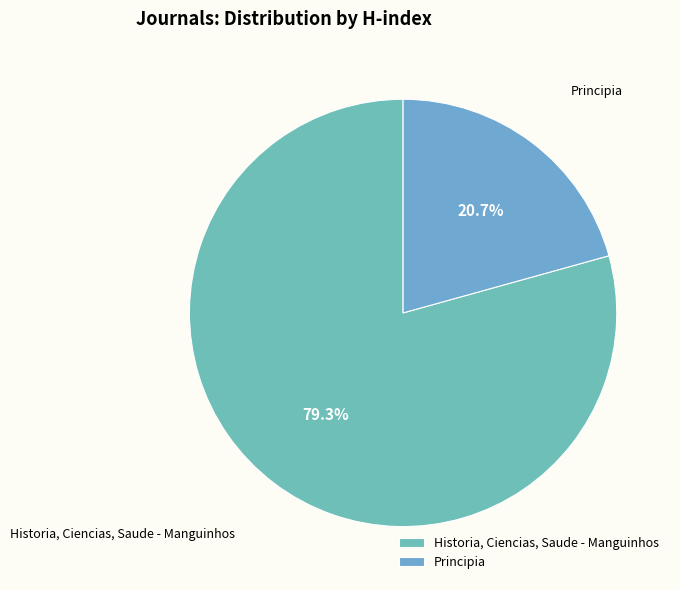

What is the ratio of the value at Historia, Ciencias, Saude - Manguinhos to the value at Principia?

3.8